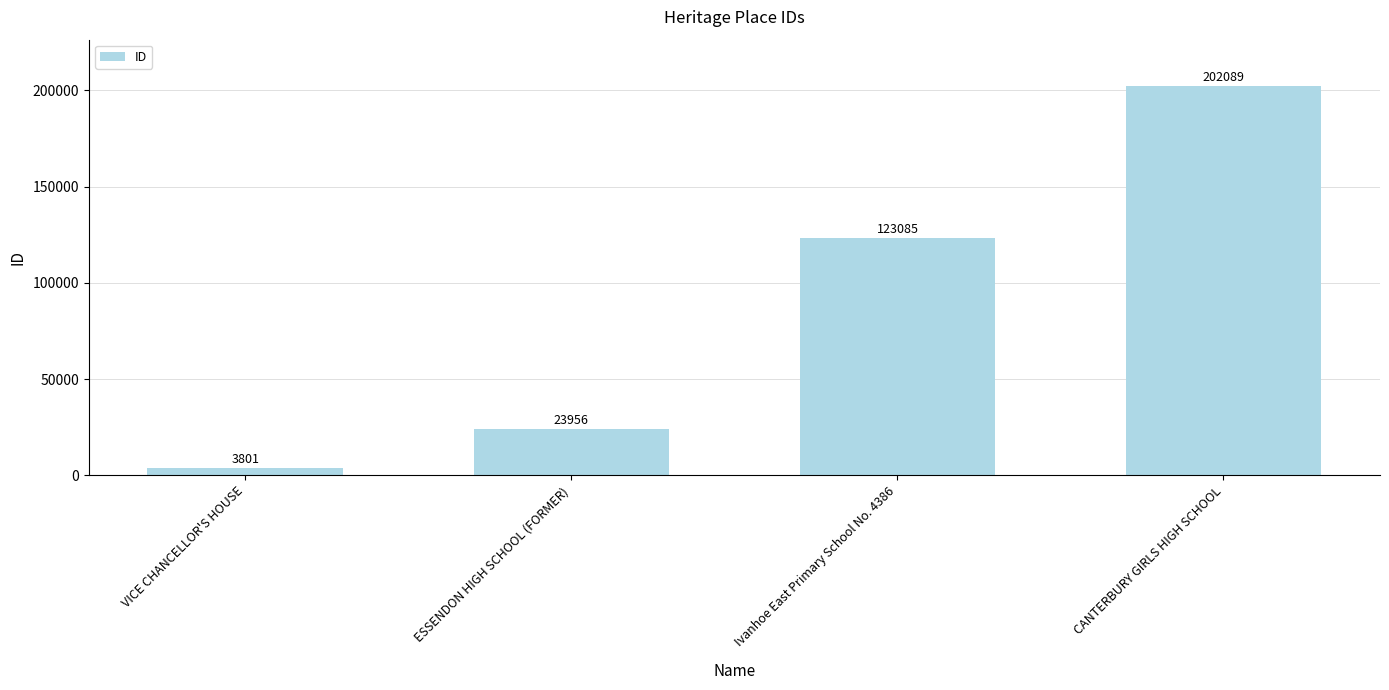

True or false: the data shows 202089 at CANTERBURY GIRLS HIGH SCHOOL.

True